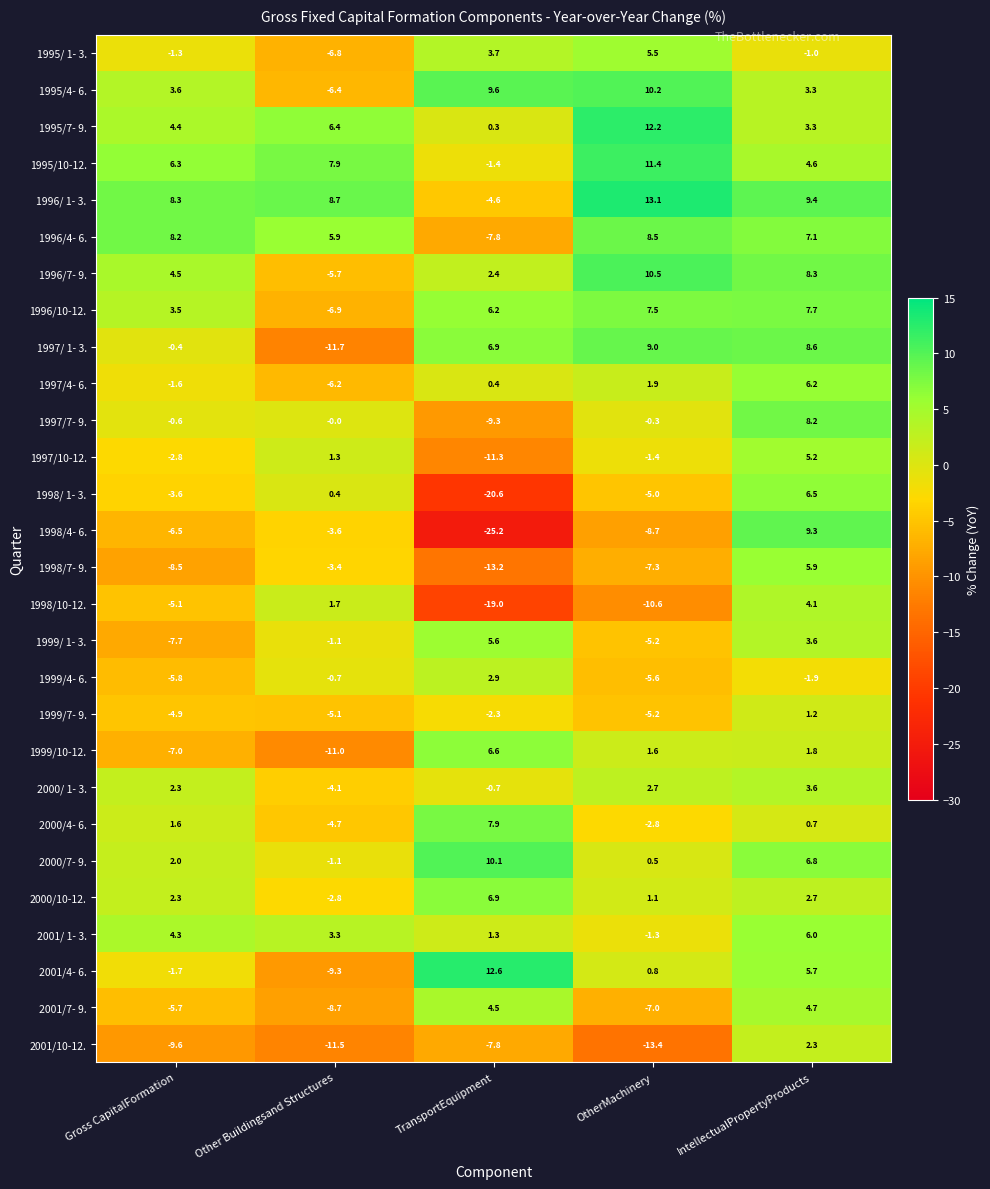

At how many categories does at least one series exceed 7?

5